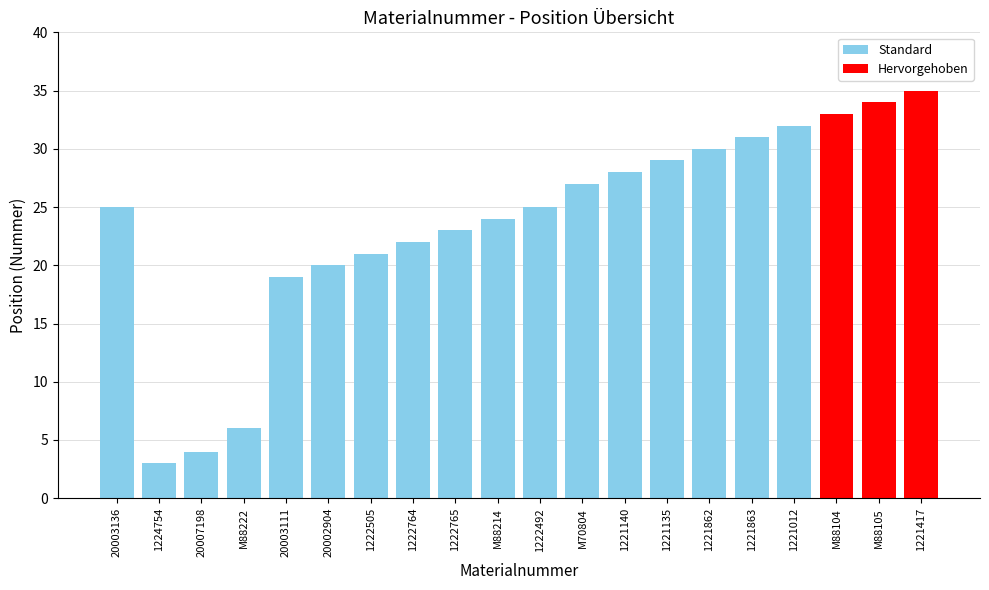

Approximately how many times larger is the value at 1222505 compared to 1222764?

1.0